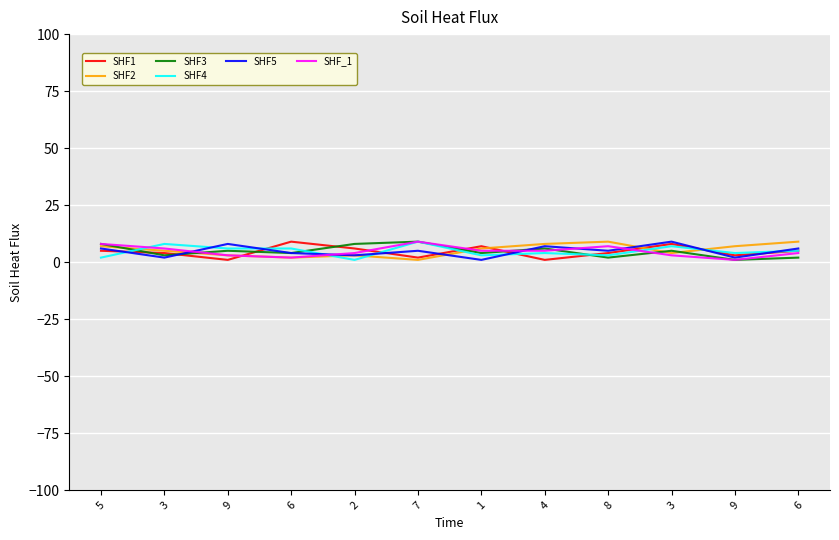

What are all the series names shown in the legend?

SHF1, SHF2, SHF3, SHF4, SHF5, SHF_1